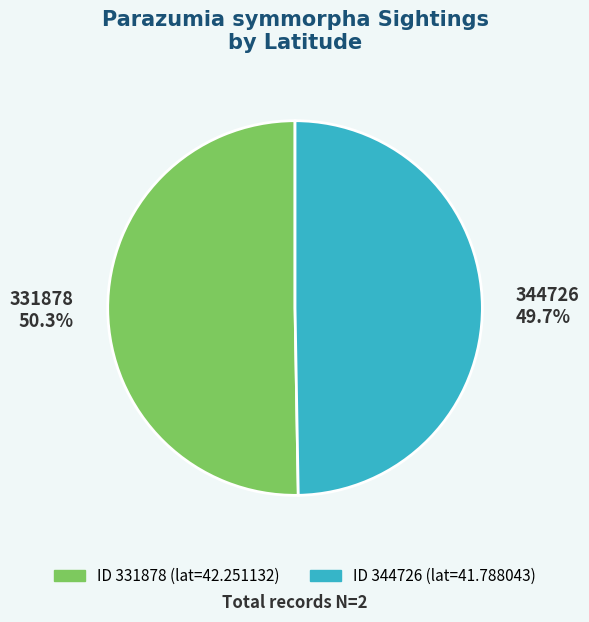

Which category has the biggest portion of the pie?

331878